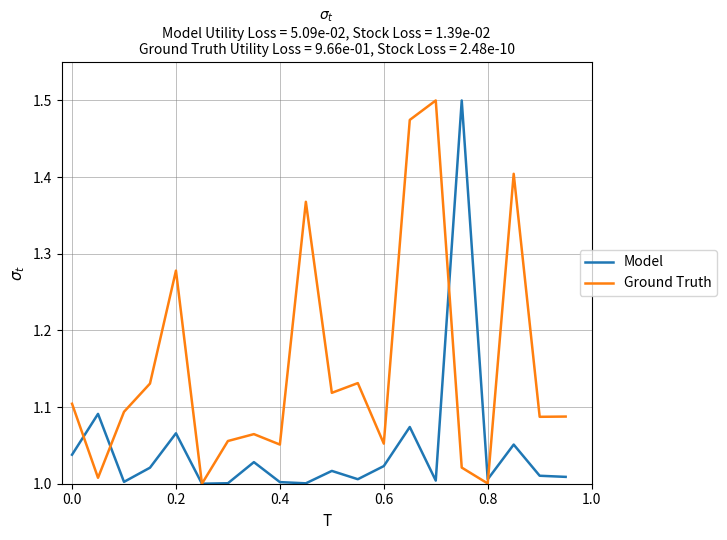

List the series in order of their overall mean, lowest first.

Model, Ground Truth